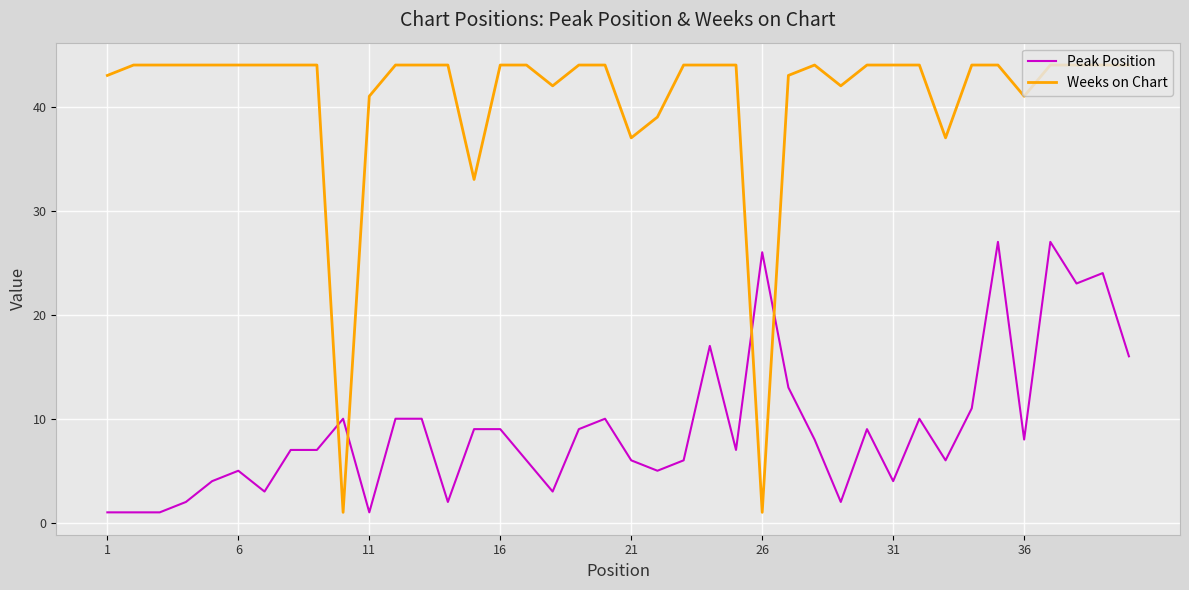

What is the difference between the maximum and minimum values in the Peak Position series?

26